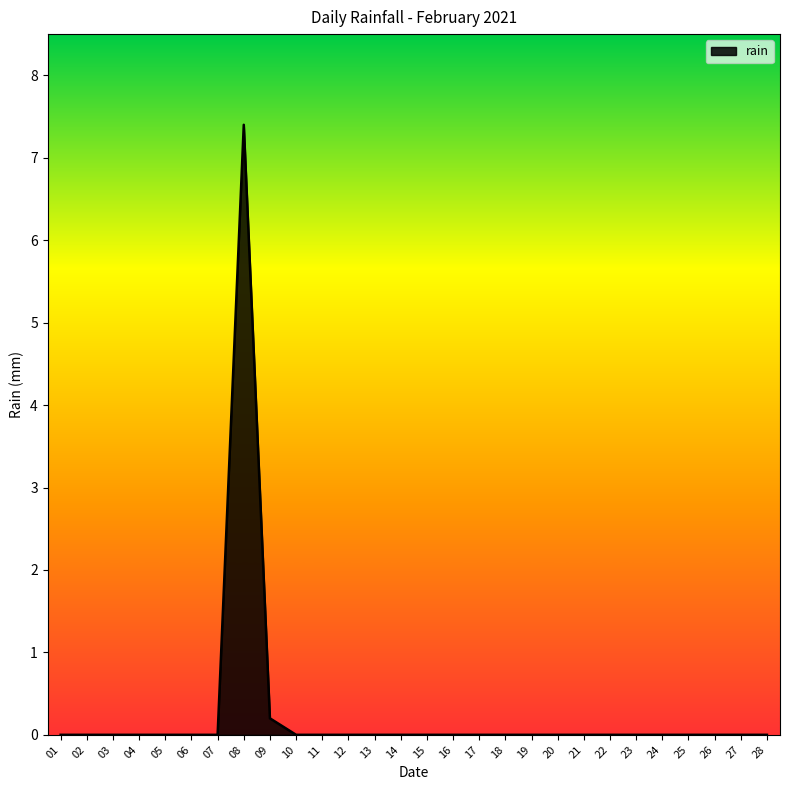

True or false: the data shows -3.9 at 06.

False